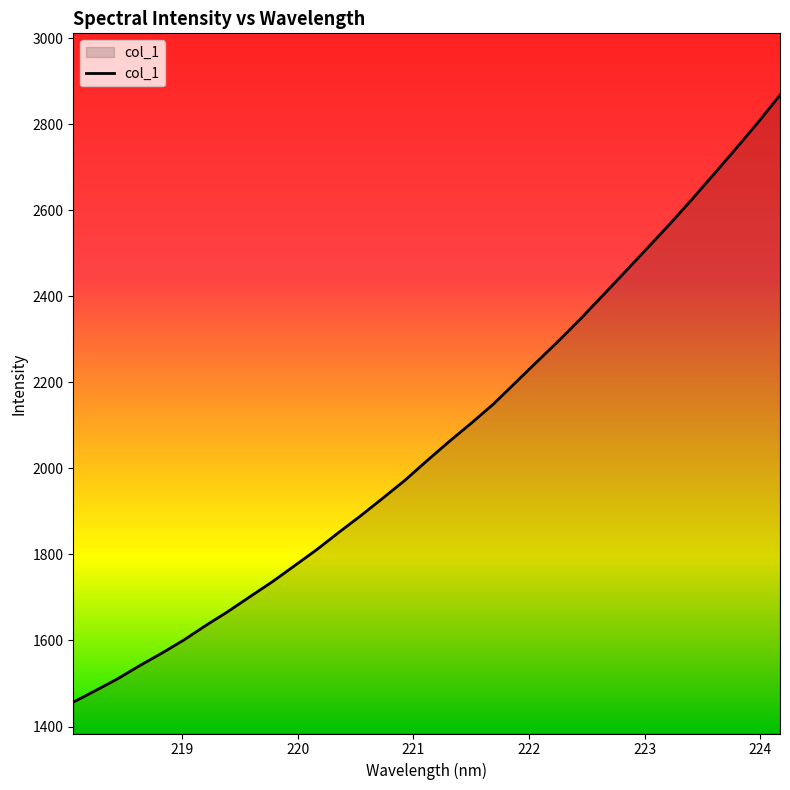

What is the difference between the maximum and minimum values?

1410.9